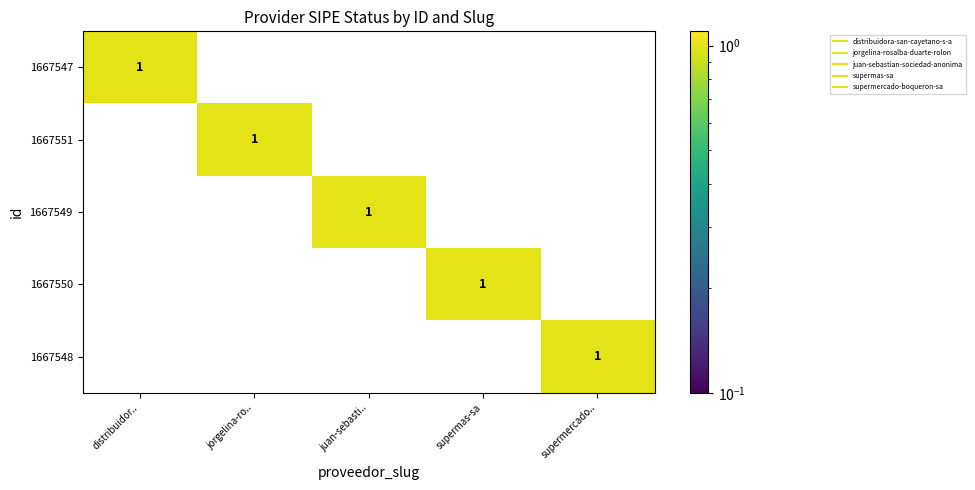

The 1667550 series shows 2 at supermas-sa. True or false?

False